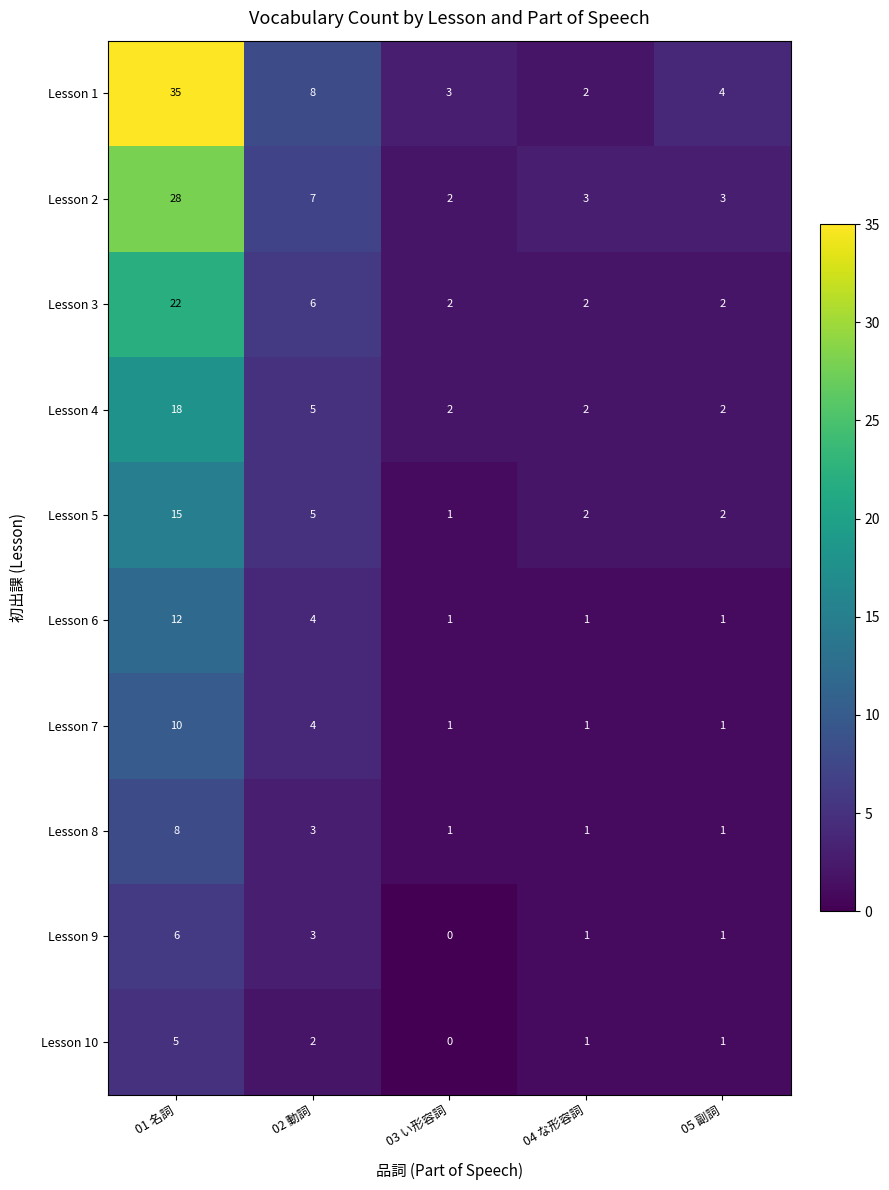

The Lesson 10 series shows 0 at 03 い形容詞. True or false?

True